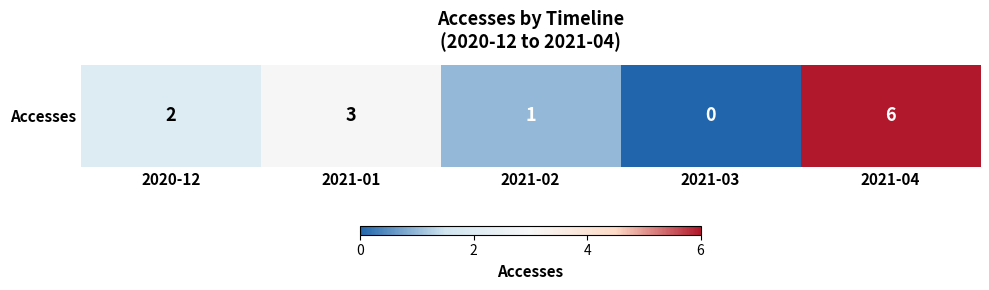

How many positive values are there?

4